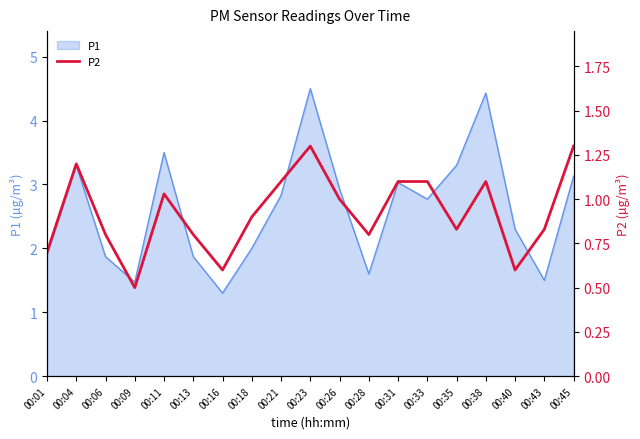

Where is the first local minimum?

00:09